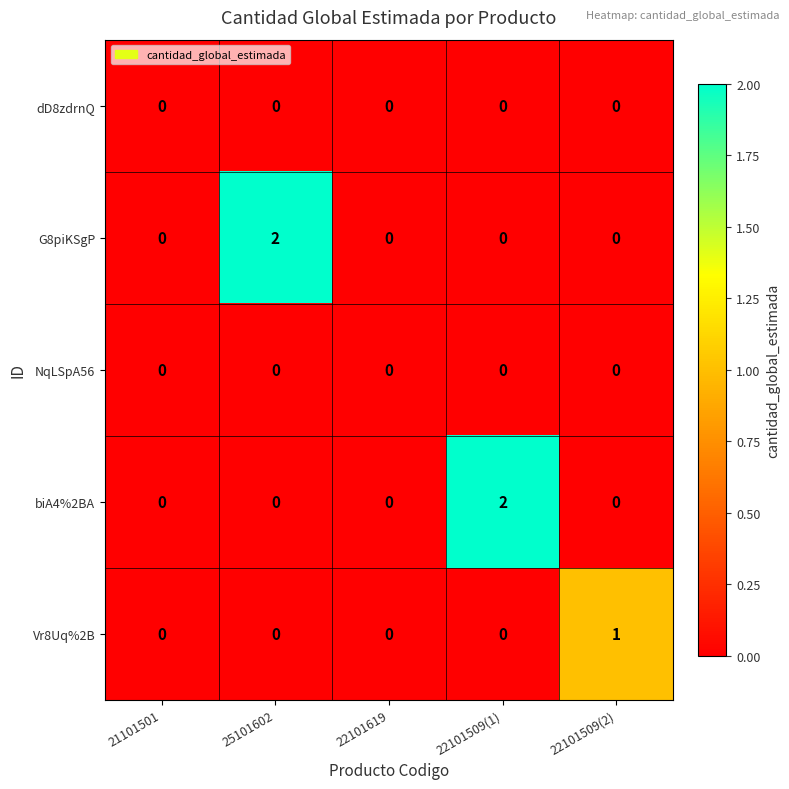

What is the total value across all series at 25101602?

2